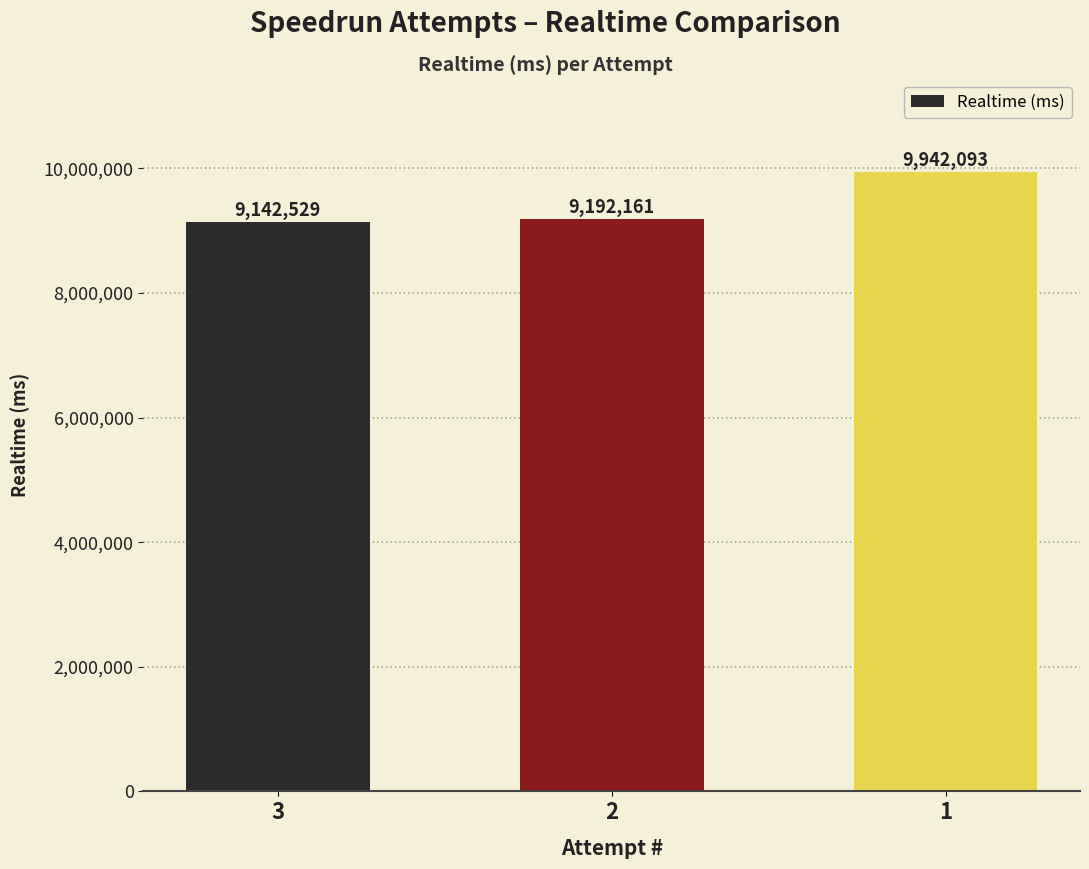

Count the number of data series in this chart.

1